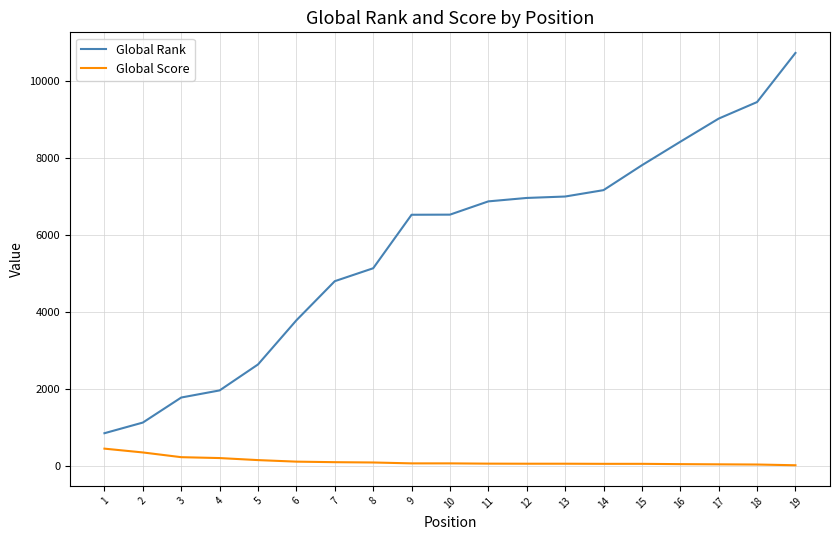

List the series in order of their overall mean, lowest first.

Global Score, Global Rank